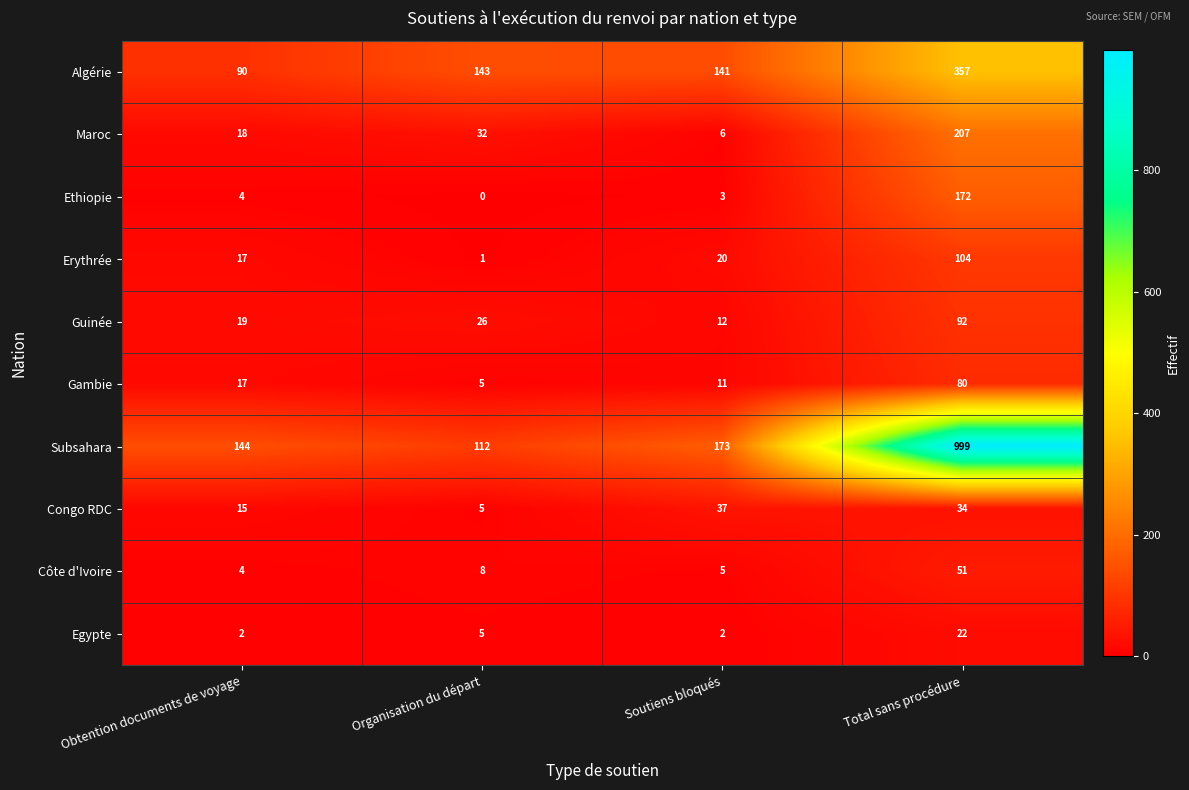

What is the approximate value of Erythrée at Soutiens bloqués, to the nearest 10?

20